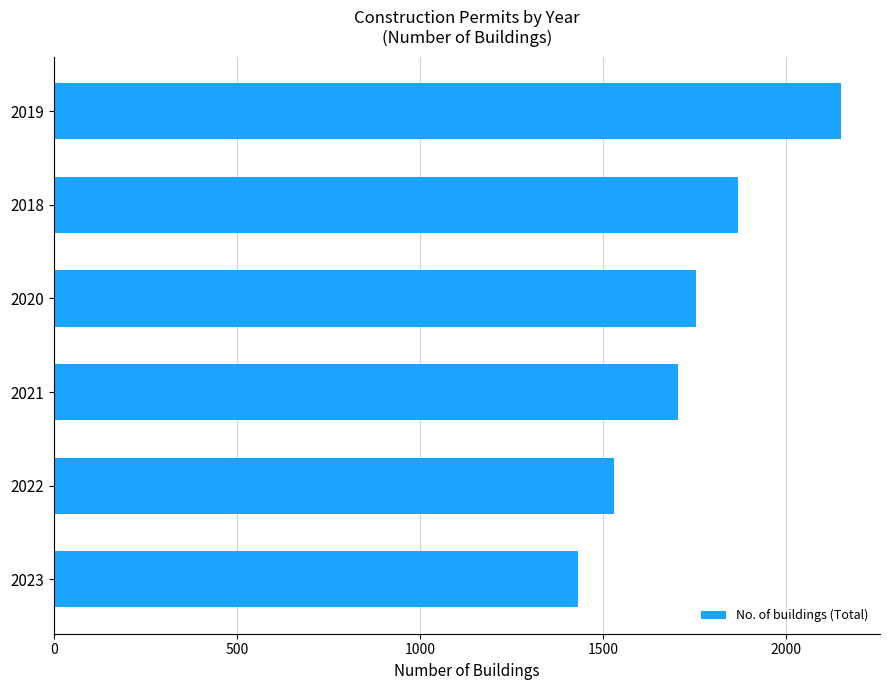

Which label corresponds to the smallest value in the chart?

2023